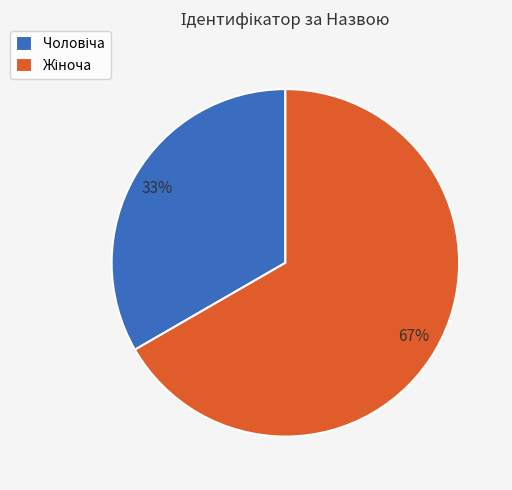

To the nearest percent, what is the average slice percentage?

50%